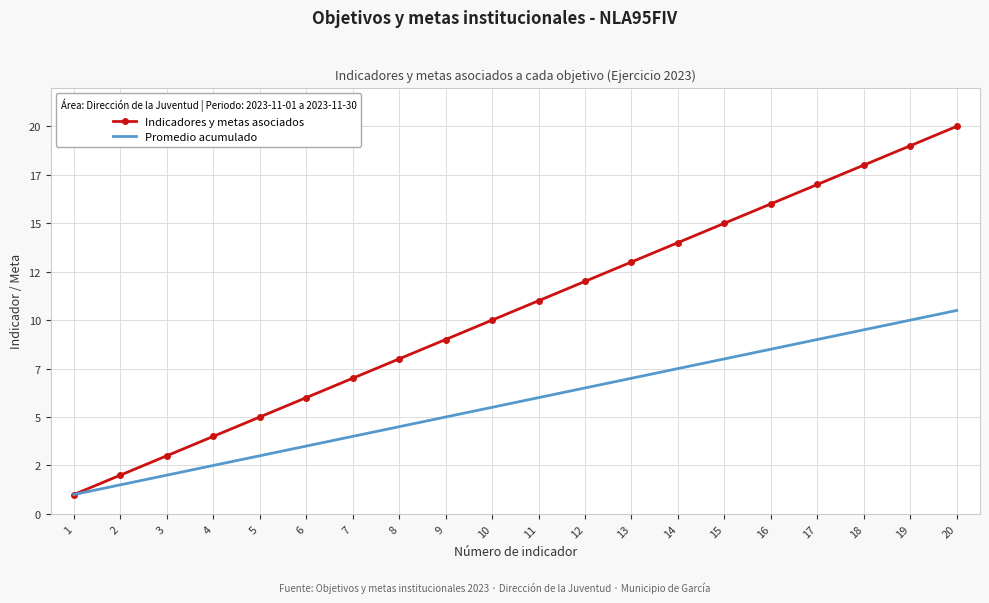

True or false: Promedio acumulado and Indicadores y metas asociados intersect in this chart.

False